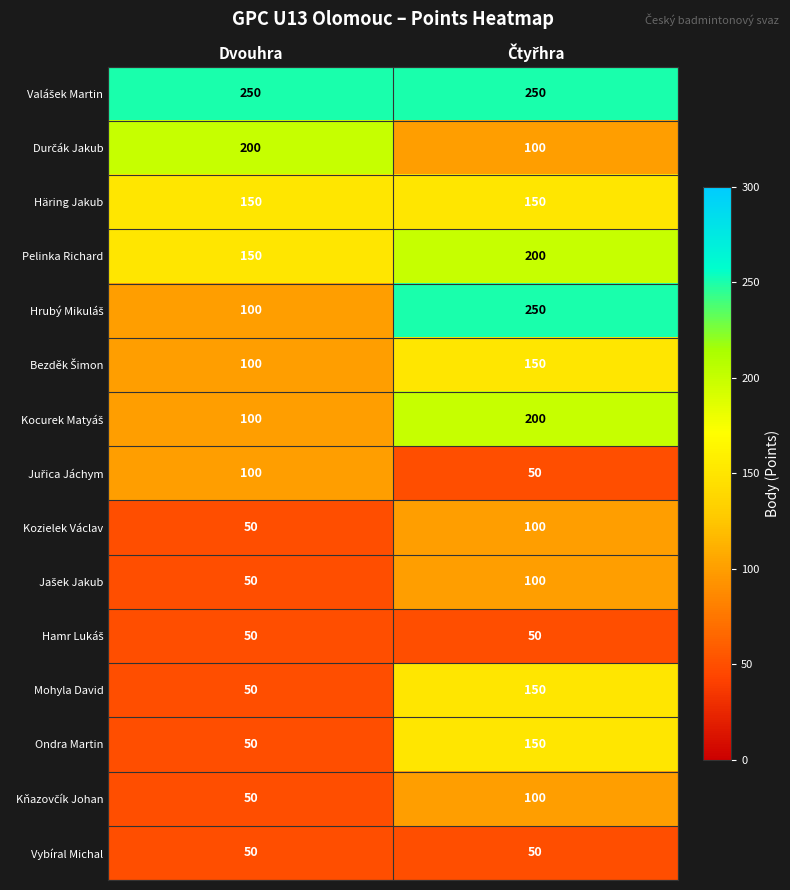

What is the sum of all Pelinka Richard values?

350